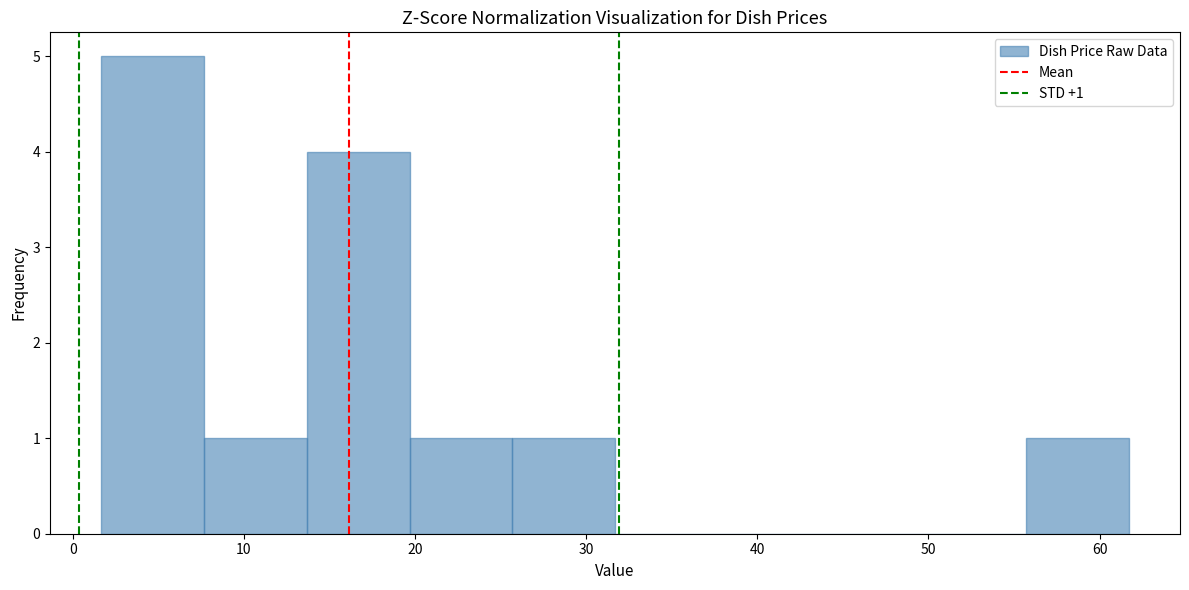

Which range on the x-axis has the tallest bar?

2 to 8